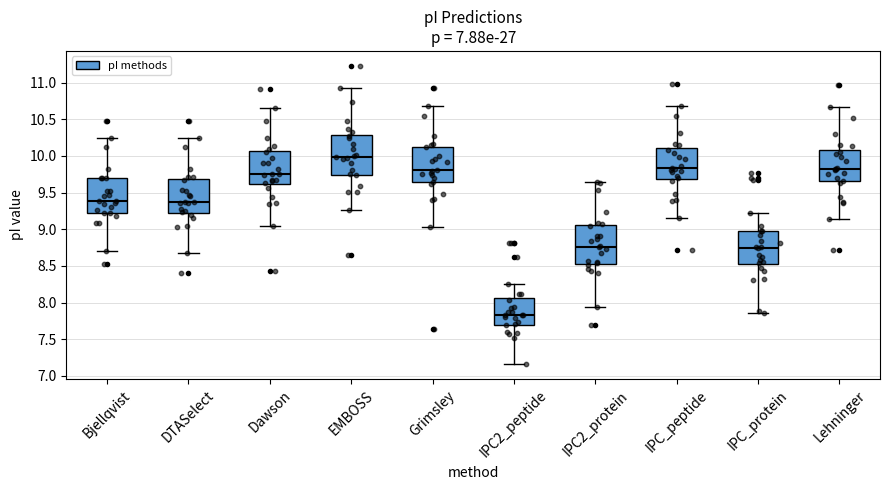

Where is the lower edge of the box for IPC_protein on the y-axis? The values are not printed on the chart, so give them approximately, as read against the axis.

8.50